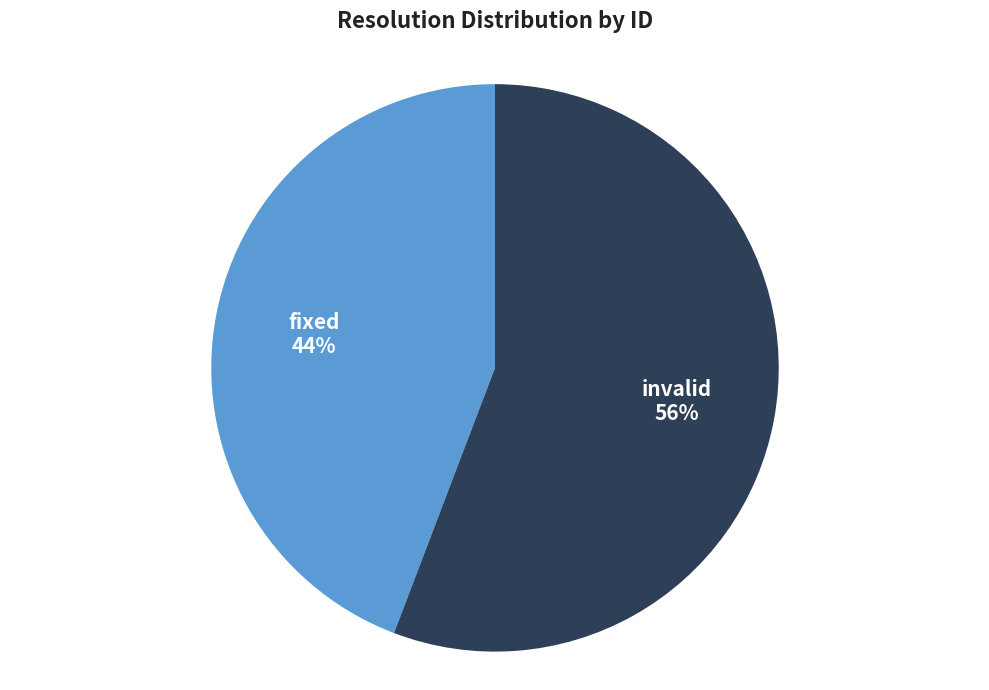

True or false: invalid accounts for 56% of the total.

True